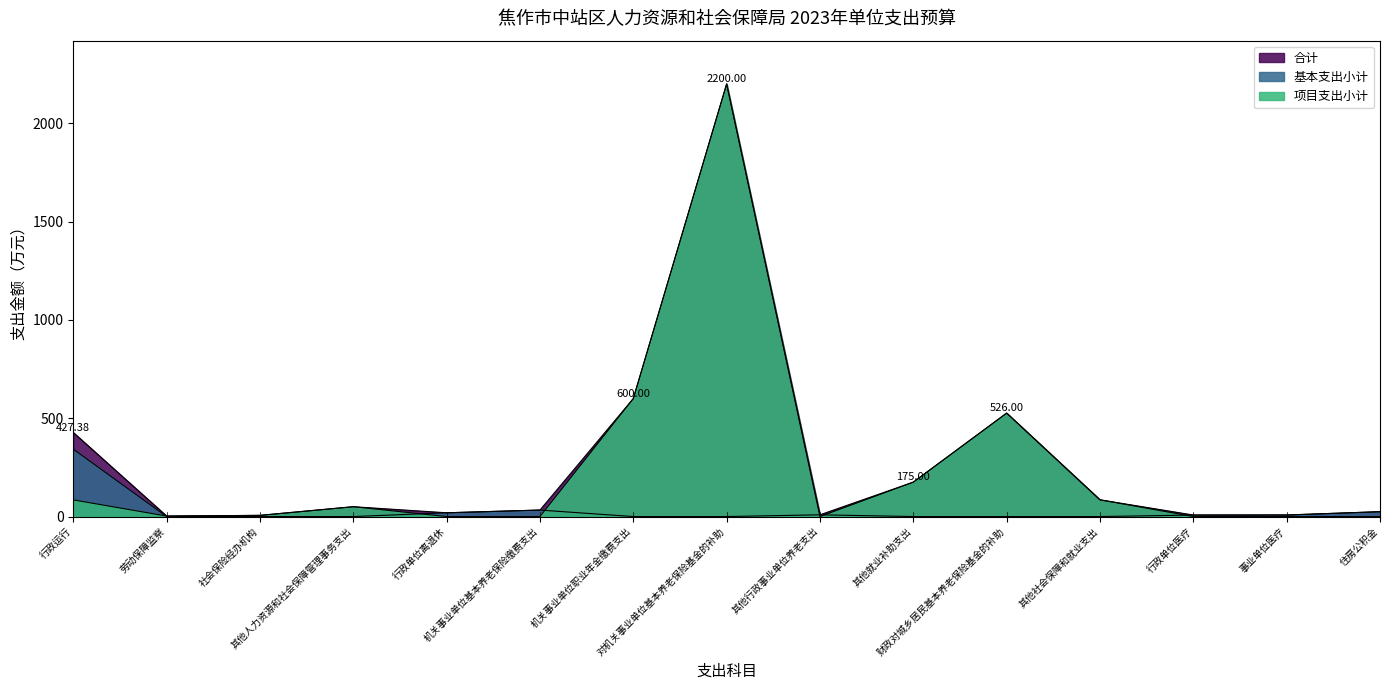

What value does the 合计 series have at 机关事业单位基本养老保险缴费支出?

33.0